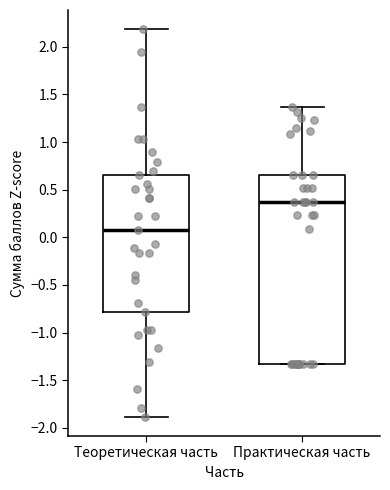

Comparing the boxes themselves (not the whiskers), which one is the tallest?

Практическая часть